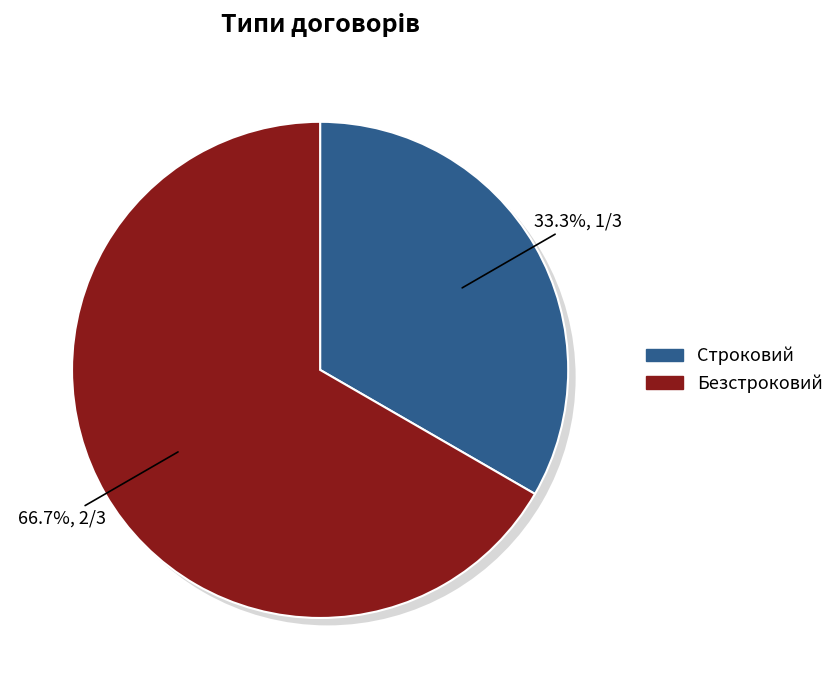

The Строковий slice represents 33% of the pie. True or false?

True